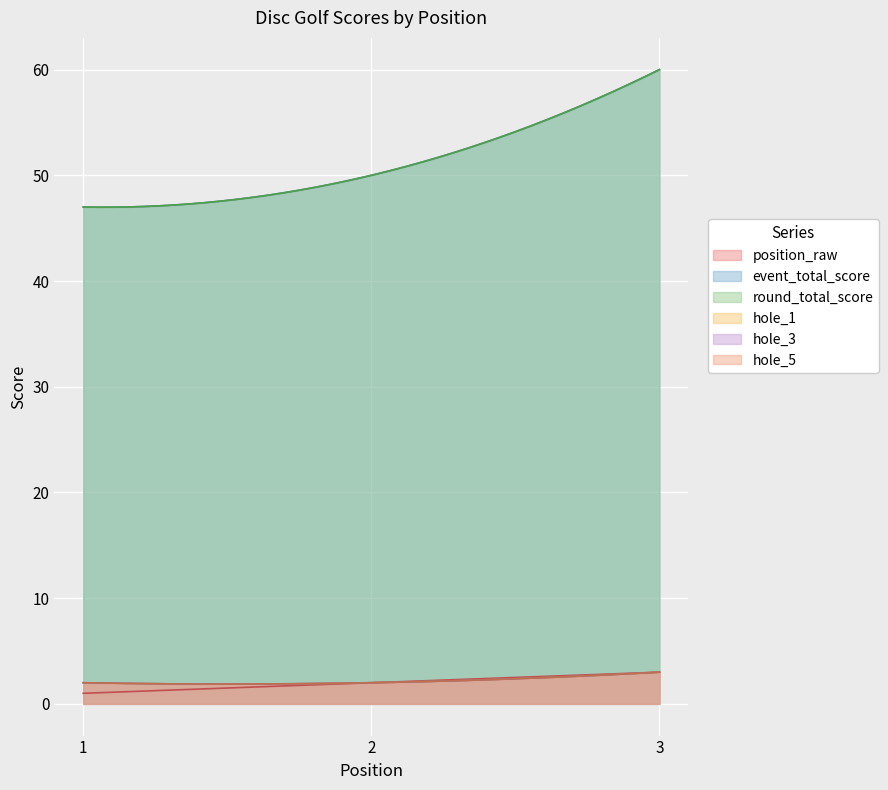

Which category has the lowest value across all series?

1